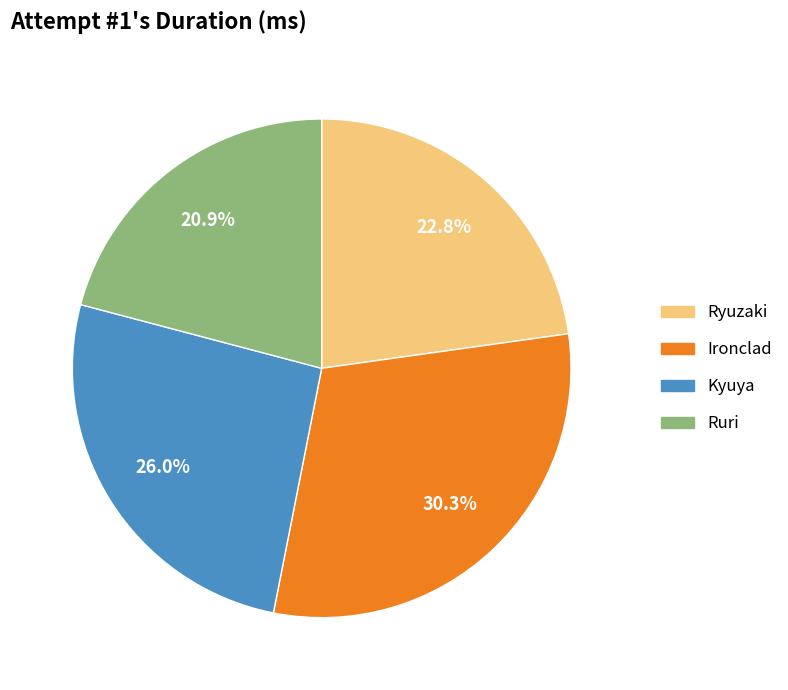

Rank the categories by value from lowest to highest.

Ruri, Ryuzaki, Kyuya, Ironclad